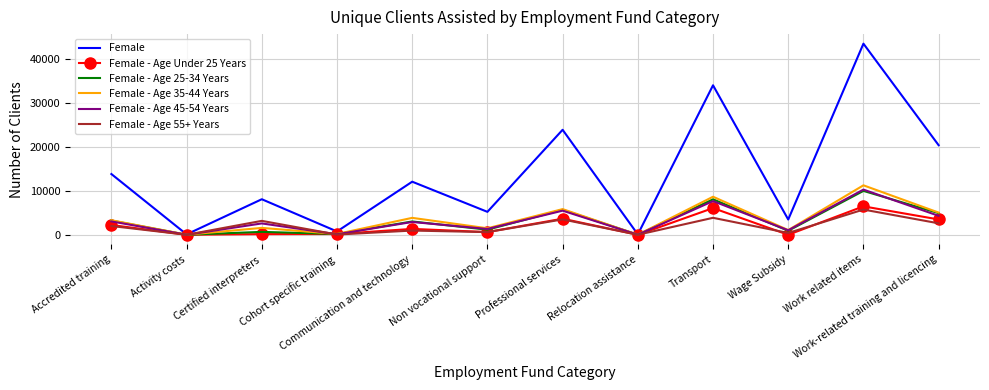

Which series changed the most between Activity costs and Wage Subsidy?

Female